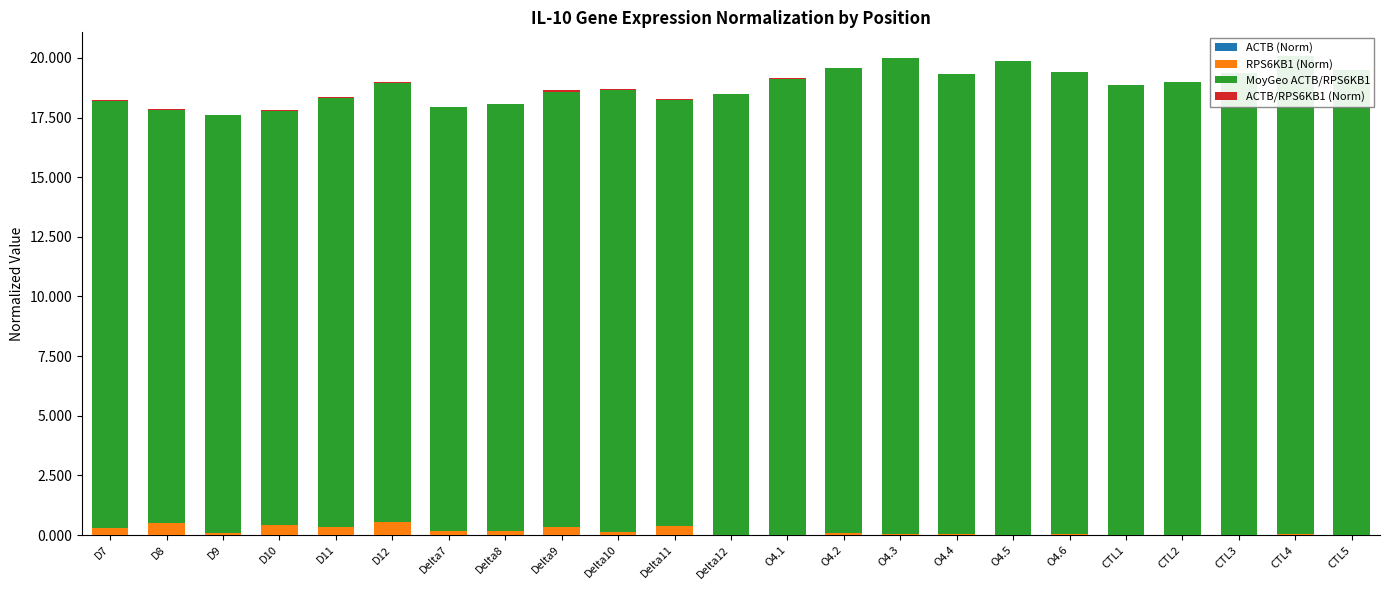

At which category is the sum across all series the highest?

CTL4